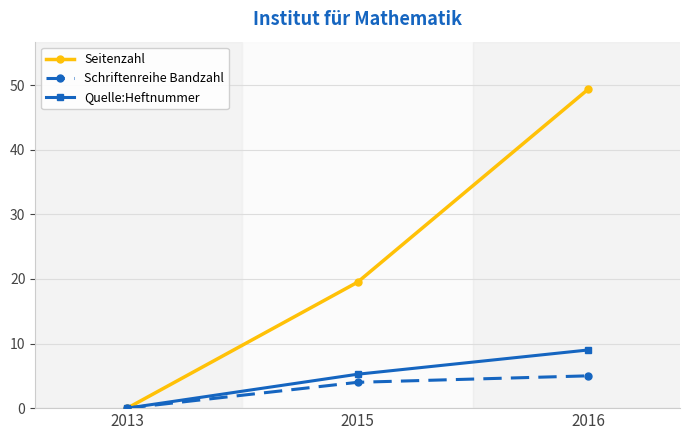

True or false: Quelle:Heftnummer has a value of 8.3 at 2015.

False